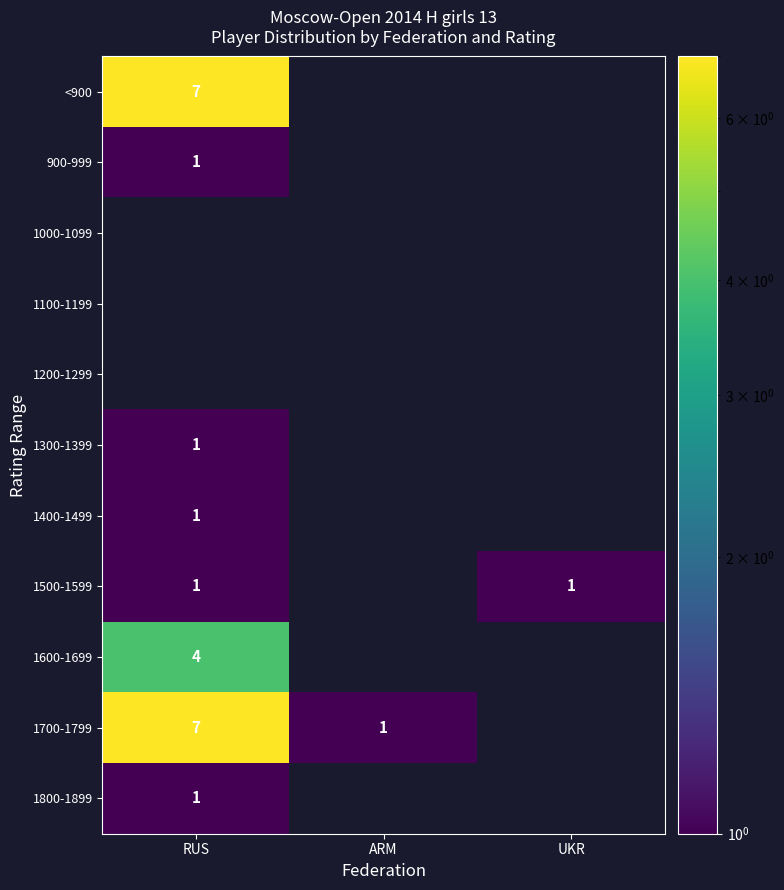

Rank the series by their maximum value, from highest to lowest.

<900, 1700-1799, 1600-1699, 900-999, 1300-1399, 1400-1499, 1500-1599, 1800-1899, 1000-1099, 1100-1199, 1200-1299